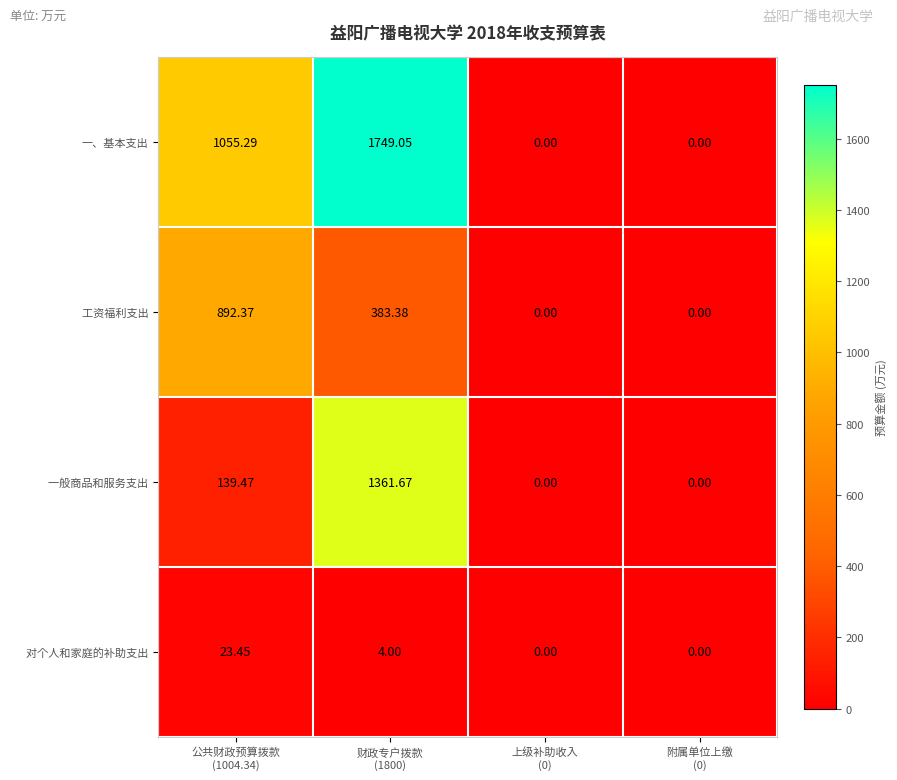

Which series has the widest spread of values?

一、基本支出